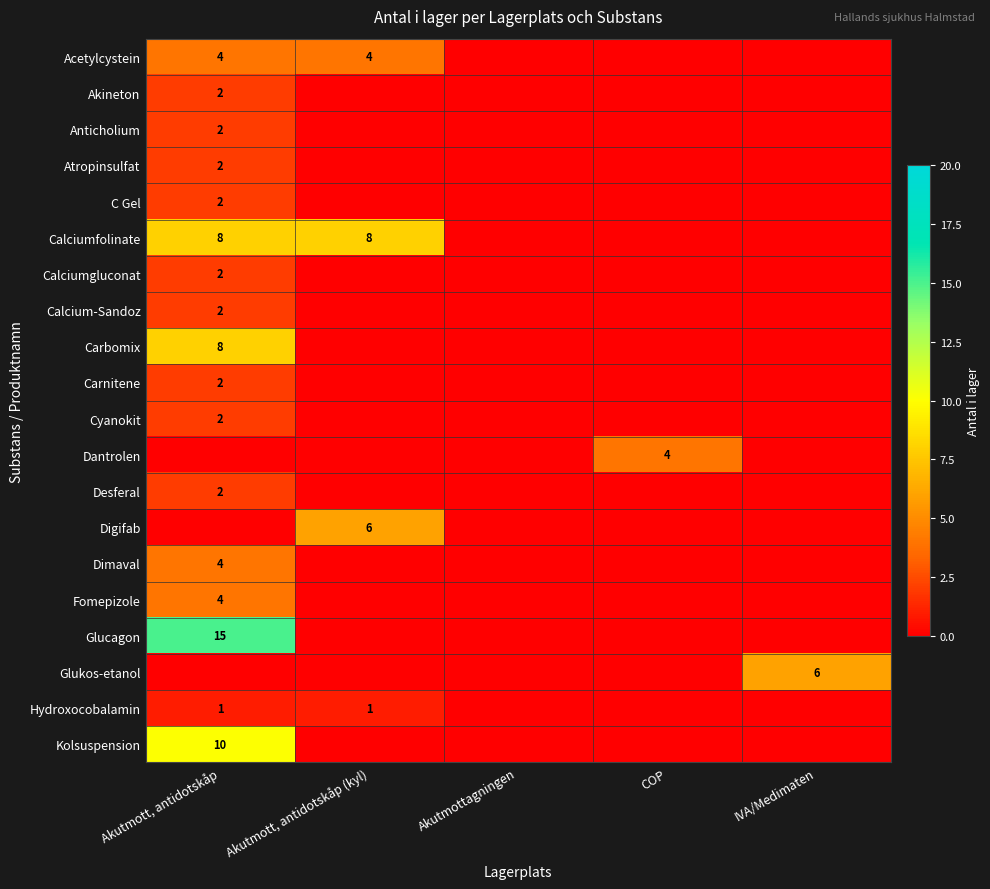

At which category is the sum across all series the highest?

Akutmott, antidotskåp